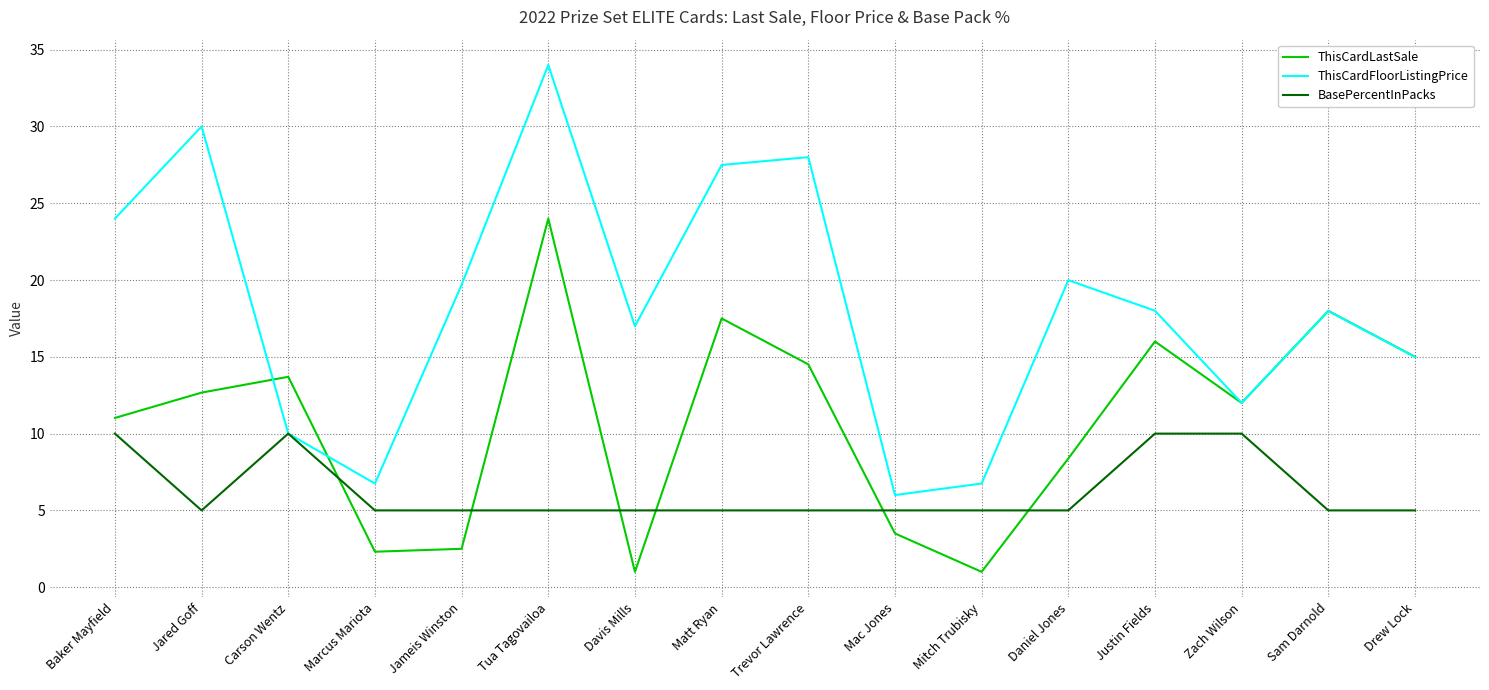

Reading right to left, list all the values displayed in this chart.

ThisCardLastSale: Drew Lock=15.0	Sam Darnold=18.0	Zach Wilson=12.0	Justin Fields=16.0	Daniel Jones=8.4	Mitch Trubisky=1.0	Mac Jones=3.5	Trevor Lawrence=14.5	Matt Ryan=17.5	Davis Mills=1.0	Tua Tagovailoa=24.0	Jameis Winston=2.5	Marcus Mariota=2.3	Carson Wentz=13.7	Jared Goff=12.7	Baker Mayfield=11.0
ThisCardFloorListingPrice: Drew Lock=15.0	Sam Darnold=18.0	Zach Wilson=12.0	Justin Fields=18.0	Daniel Jones=20.0	Mitch Trubisky=6.8	Mac Jones=6.0	Trevor Lawrence=28.0	Matt Ryan=27.5	Davis Mills=17.0	Tua Tagovailoa=34.0	Jameis Winston=19.7	Marcus Mariota=6.8	Carson Wentz=10.0	Jared Goff=30.0	Baker Mayfield=24.0
BasePercentInPacks: Drew Lock=5.0	Sam Darnold=5.0	Zach Wilson=10.0	Justin Fields=10.0	Daniel Jones=5.0	Mitch Trubisky=5.0	Mac Jones=5.0	Trevor Lawrence=5.0	Matt Ryan=5.0	Davis Mills=5.0	Tua Tagovailoa=5.0	Jameis Winston=5.0	Marcus Mariota=5.0	Carson Wentz=10.0	Jared Goff=5.0	Baker Mayfield=10.0